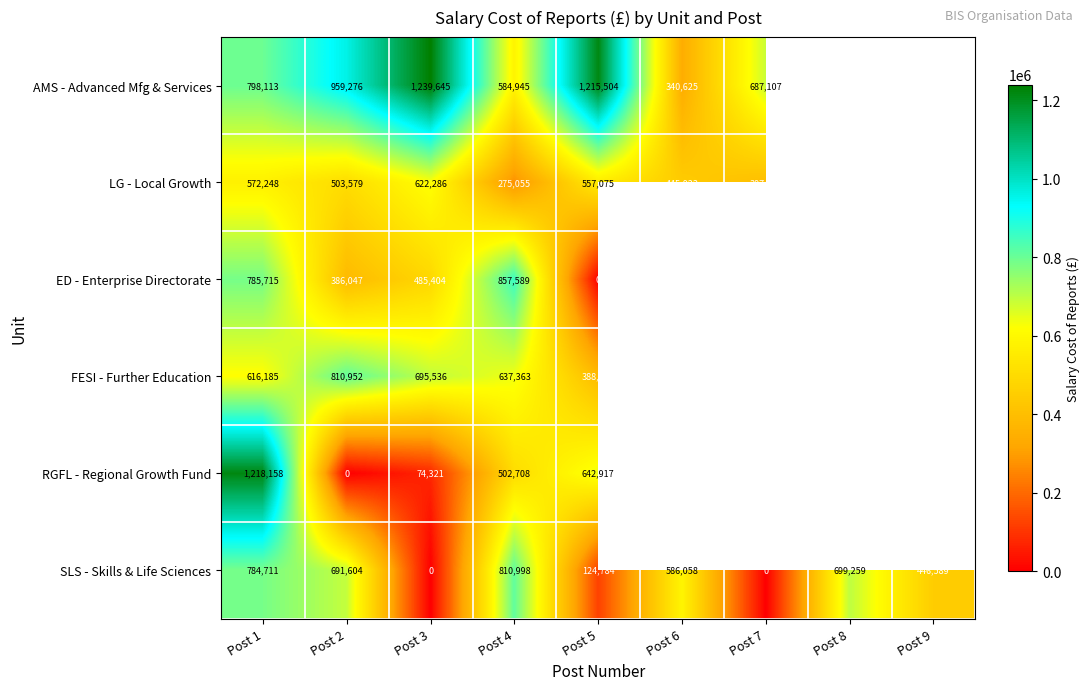

What is the difference between the LG - Local Growth values at Post 1 and Post 5?

15173